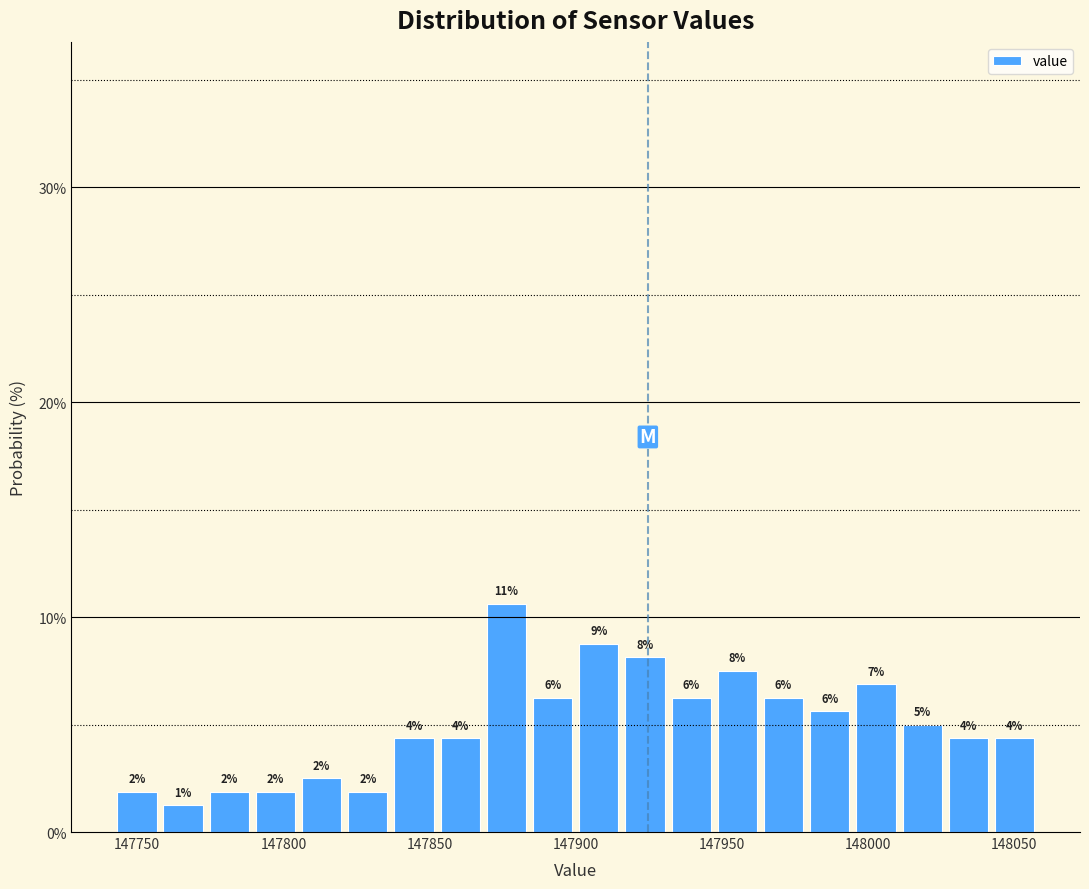

Read against the x-axis, roughly where is the centre of the tallest bar?

147875